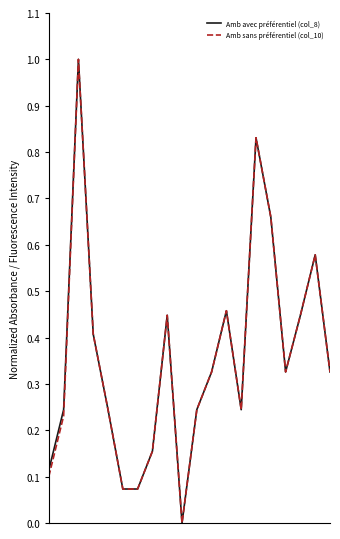

What is the greatest value displayed?

1.0